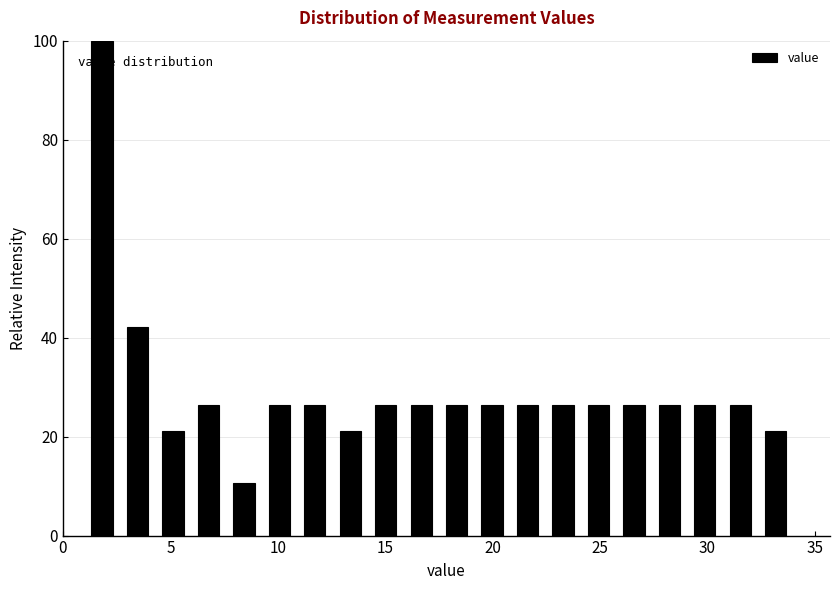

Read against the x-axis, roughly where is the centre of the tallest bar?

2.0